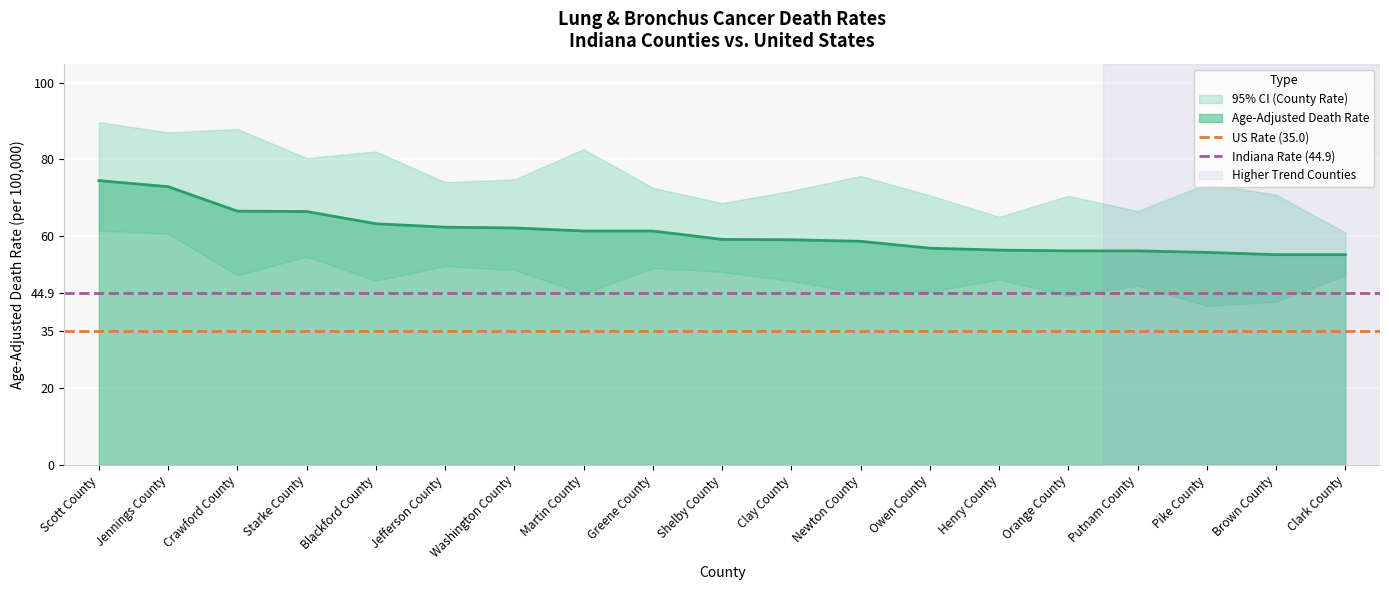

Which has a higher value, Scott County or Jennings County?

Scott County